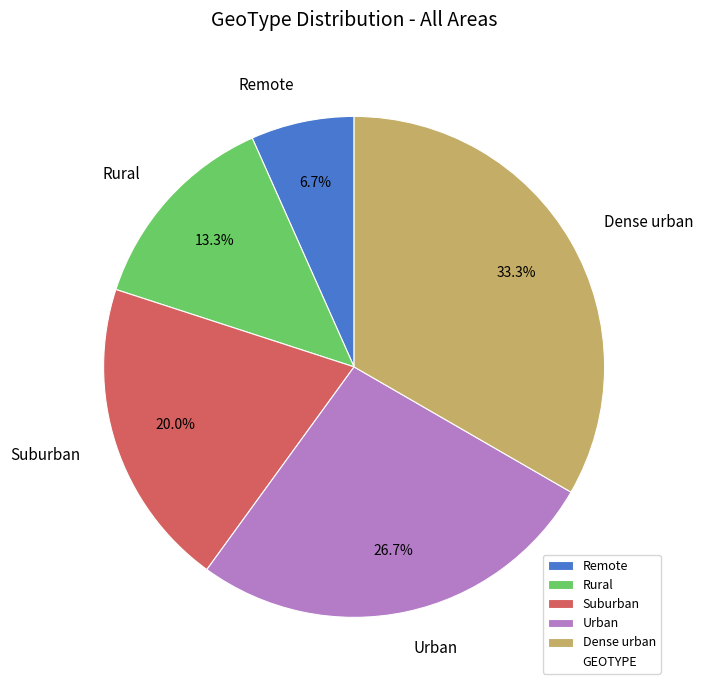

Rank the categories by value from lowest to highest.

Remote, Rural, Suburban, Urban, Dense urban